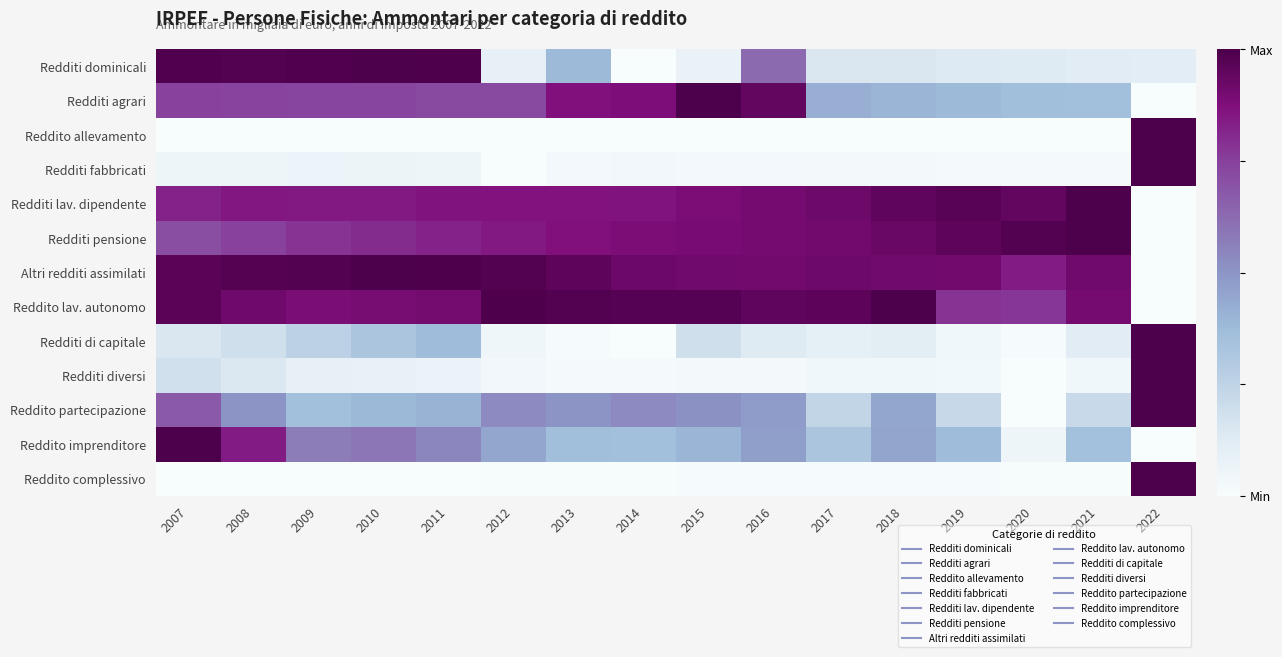

Which series changed the most between 2019 and 2022?

Reddito allevamento